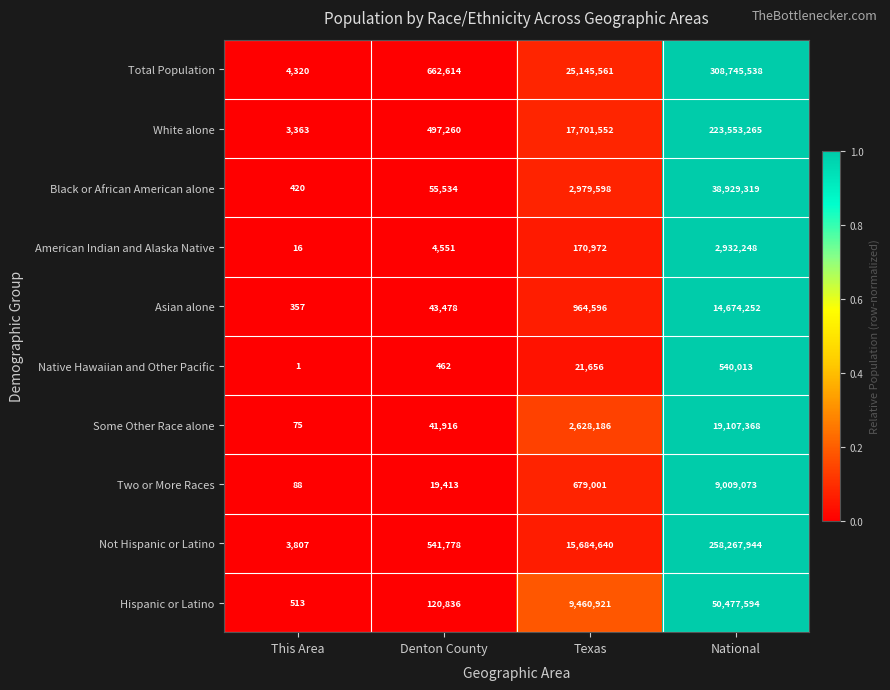

What is the difference between the maximum and second lowest values in the Total Population series?

308082924